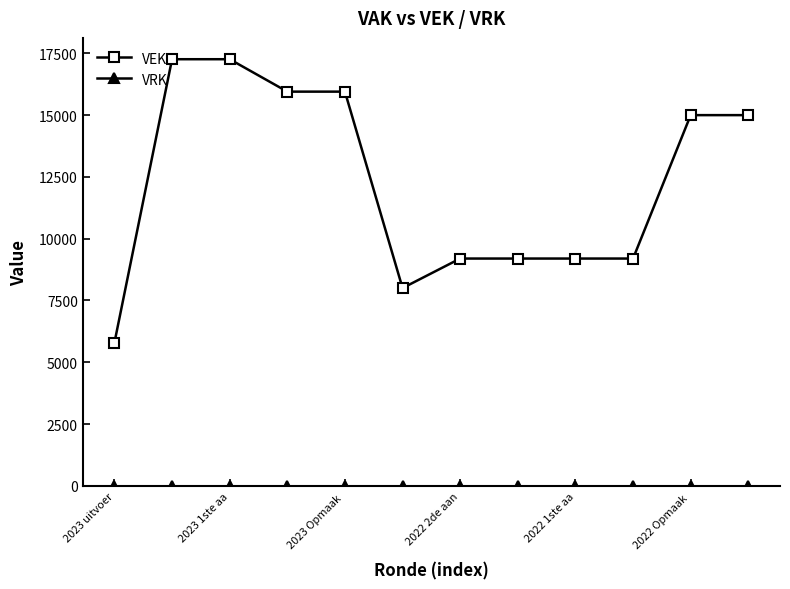

Which series has the largest total across all categories?

VEK